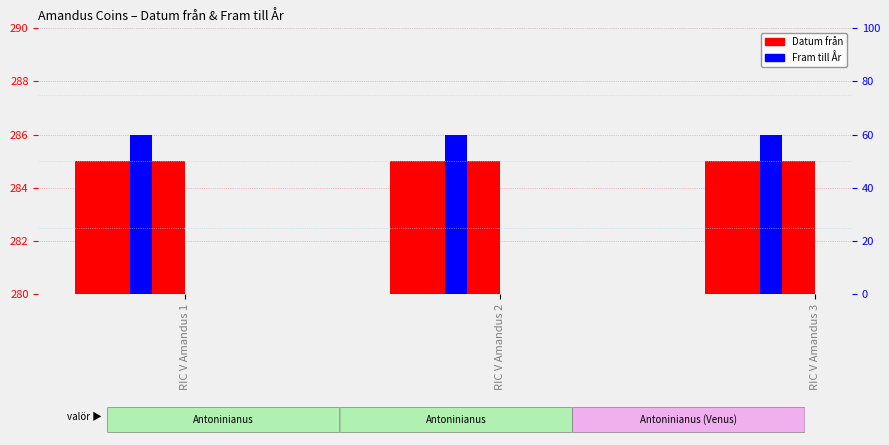

What is the difference between the highest and lowest values at RIC V Amandus 1?

1